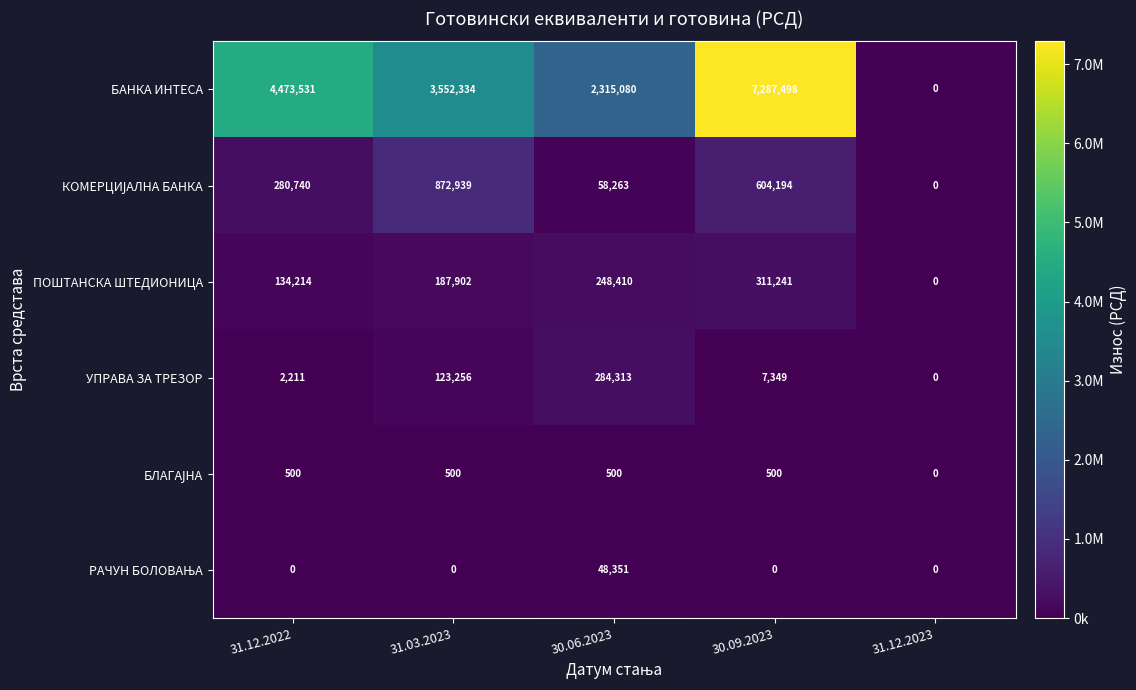

What is the difference between the ПОШТАНСКА ШТЕДИОНИЦА values at 30.09.2023 and 31.12.2023?

311241